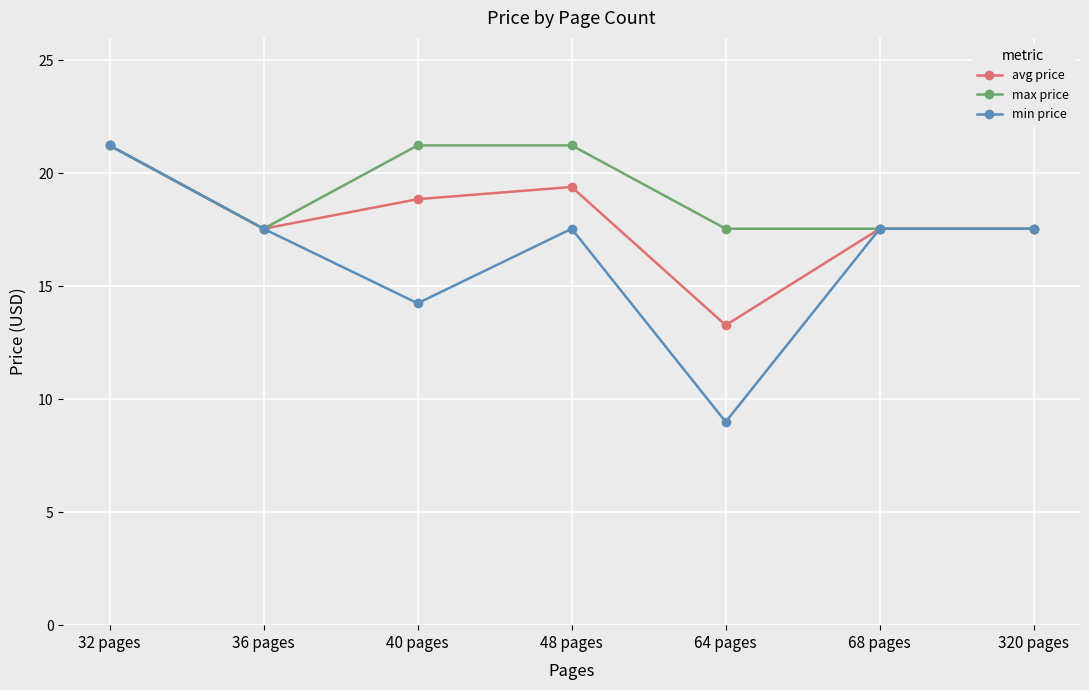

How many data points does each series have?

7